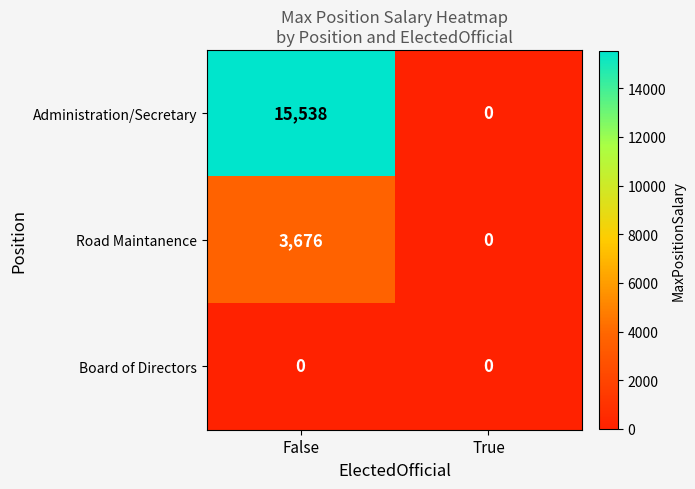

At how many categories does at least one series exceed 12473?

1